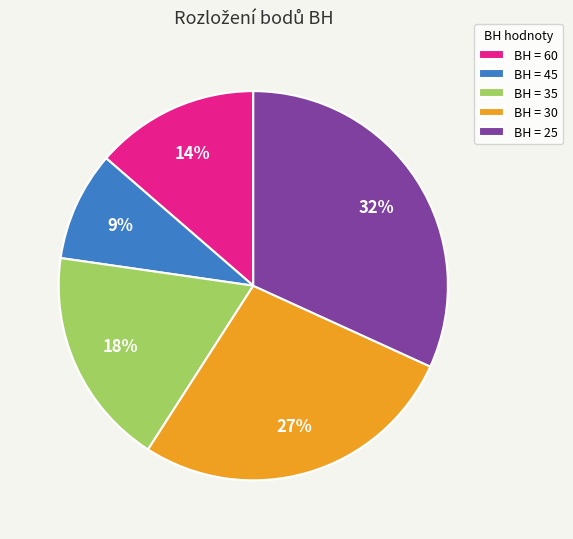

Which category has the biggest portion of the pie?

BH = 25